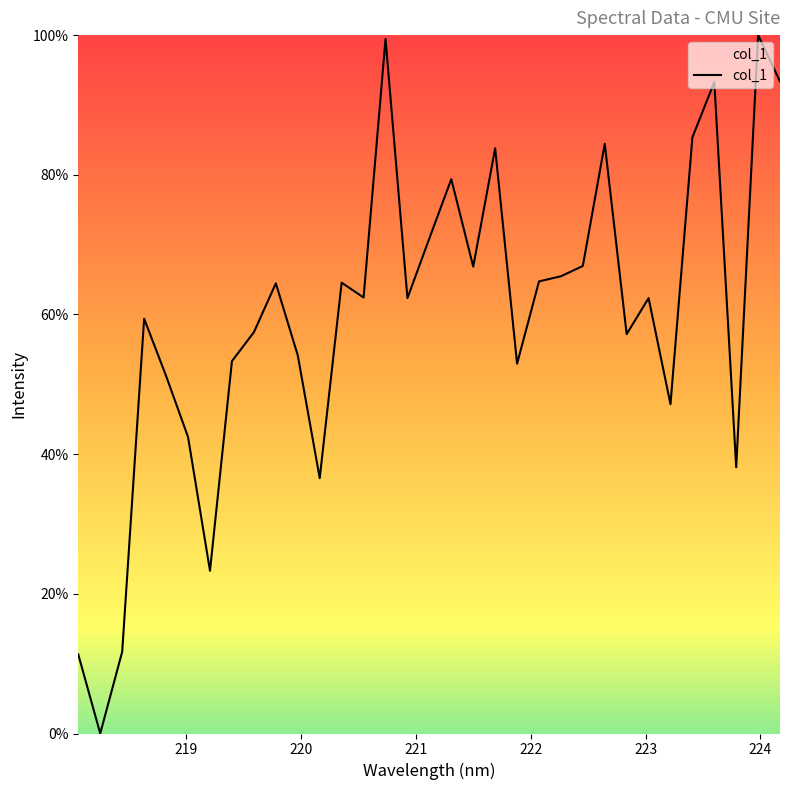

What is the greatest value displayed?

100.0